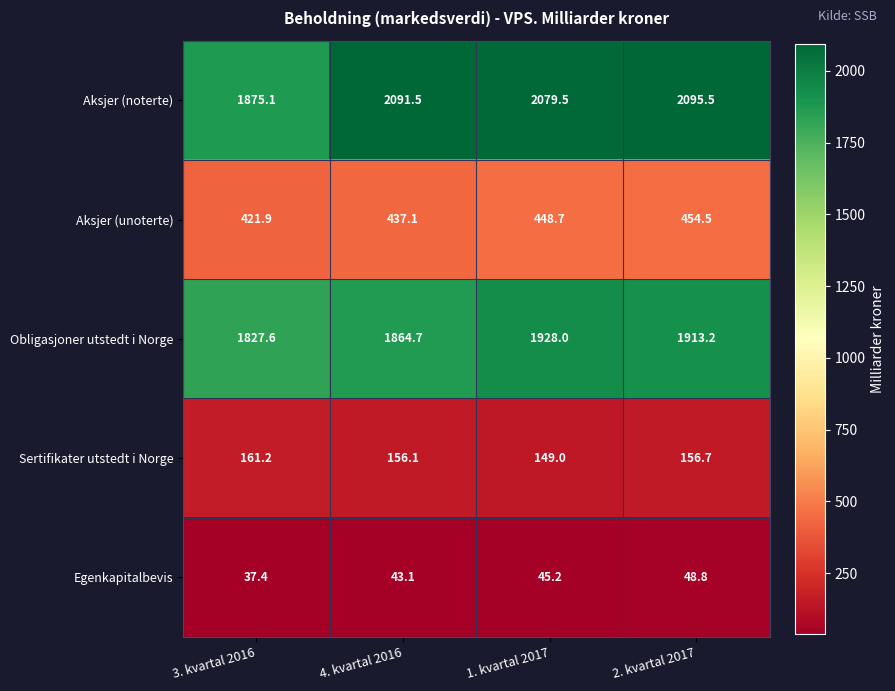

What is the lowest value of the Obligasjoner utstedt i Norge series?

1827.6